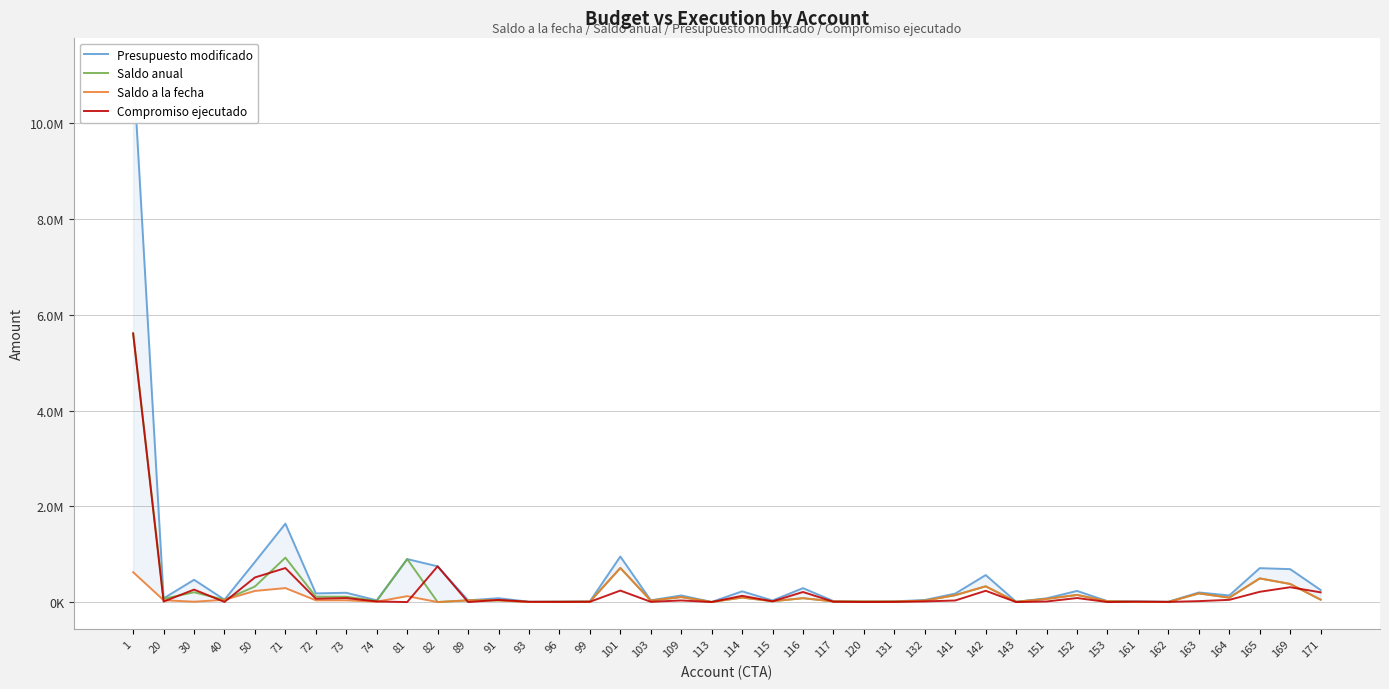

Rank the categories by Saldo anual value from highest to lowest.

1, 71, 81, 101, 165, 169, 142, 50, 30, 163, 152, 141, 72, 73, 109, 114, 164, 116, 20, 151, 171, 40, 89, 91, 103, 132, 74, 115, 153, 117, 131, 120, 99, 96, 143, 161, 162, 113, 93, 82